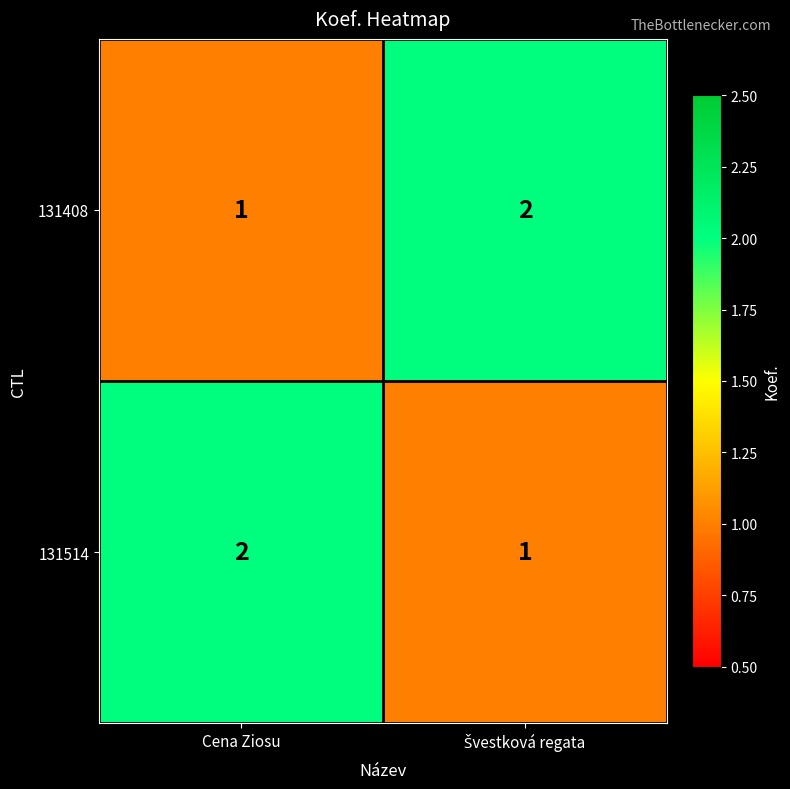

What is the total value across all series at Cena Ziosu?

3